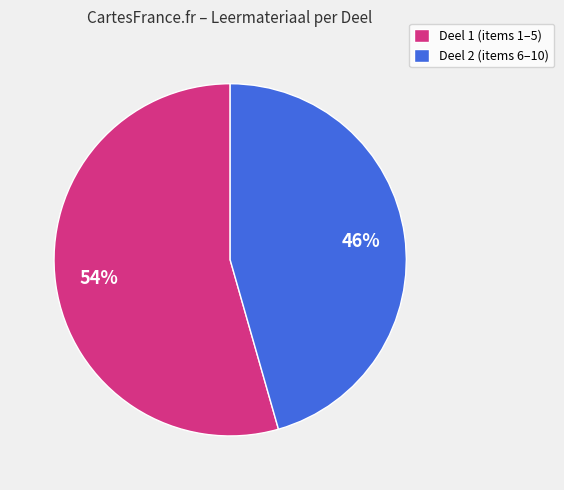

What is the ratio of the value at Deel 1 (items 1–5) to the value at Deel 2 (items 6–10)?

1.2